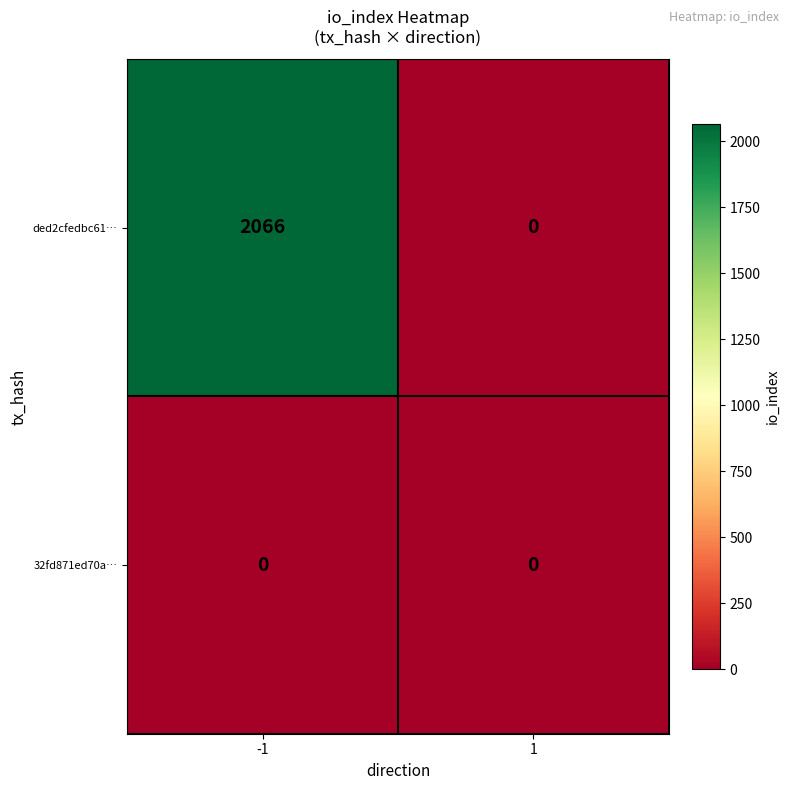

What is the maximum value shown in the chart?

2066